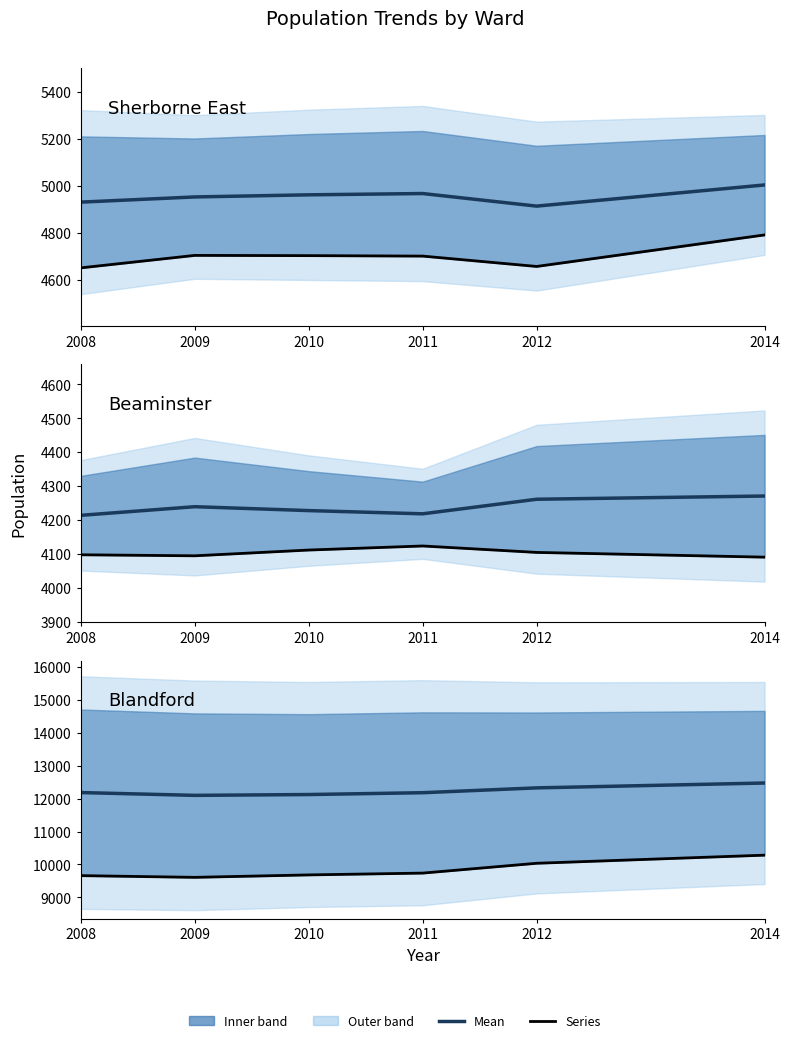

Reading right to left, list all the values displayed in this chart.

Sherborne East: 2014=5004.5	2012=4914.5	2011=4968.0	2010=4962.5	2009=4953.5	2008=4931.5
Beacon: 2014=4792.0	2012=4658.0	2011=4702.0	2010=4704.0	2009=4705.0	2008=4652.0
Beaminster: 2014=4270.5	2012=4261.0	2011=4218.0	2010=4227.5	2009=4239.0	2008=4213.5
Blackmore Vale: 2014=4090.0	2012=4104.0	2011=4123.0	2010=4111.0	2009=4094.0	2008=4097.0
Blandford: 2014=12471.5	2012=12324.0	2011=12177.5	2010=12122.0	2009=12097.0	2008=12182.0
Bridport: 2014=10283.0	2012=10037.0	2011=9739.0	2010=9684.0	2009=9610.0	2008=9662.0